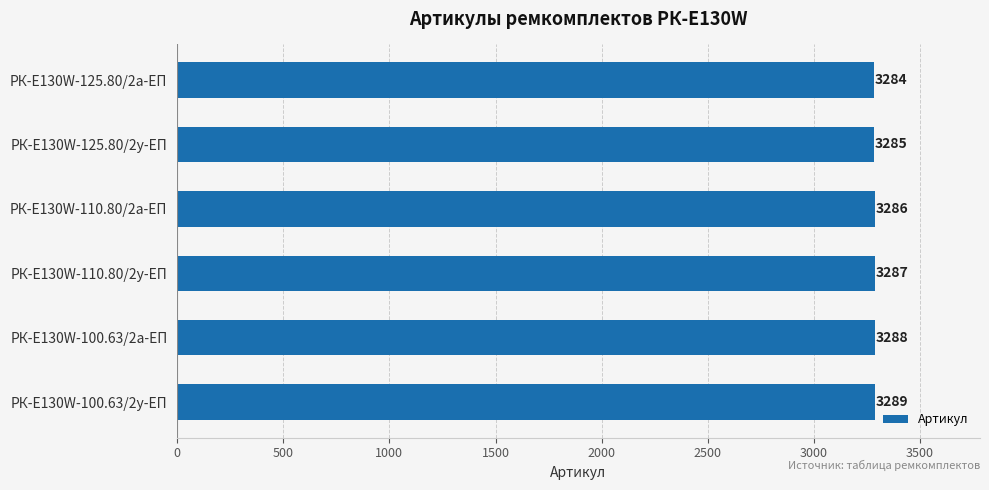

Which has a higher value, РК-E130W-110.80/2у-ЕП or РК-E130W-100.63/2а-ЕП?

РК-E130W-100.63/2а-ЕП